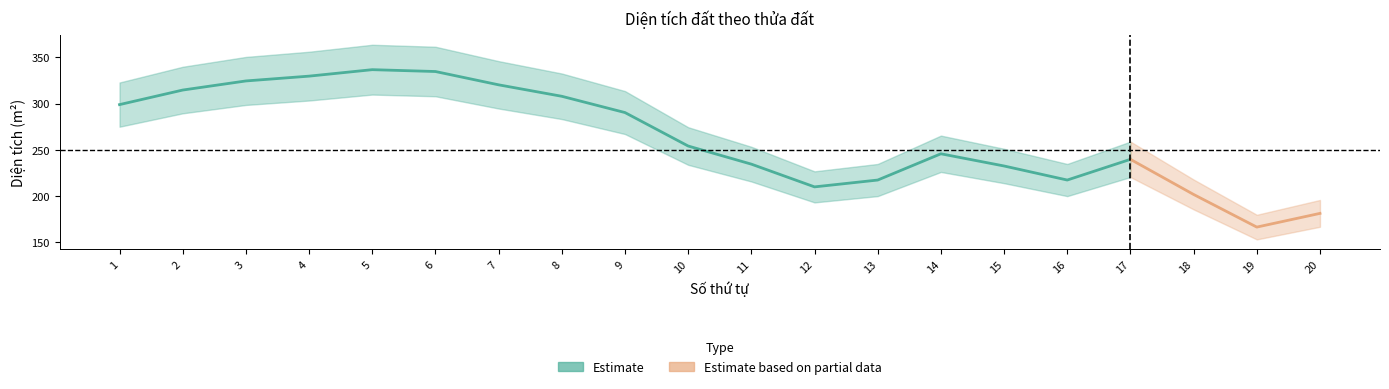

True or false: Diện tích has more than 0 interior local peaks.

True